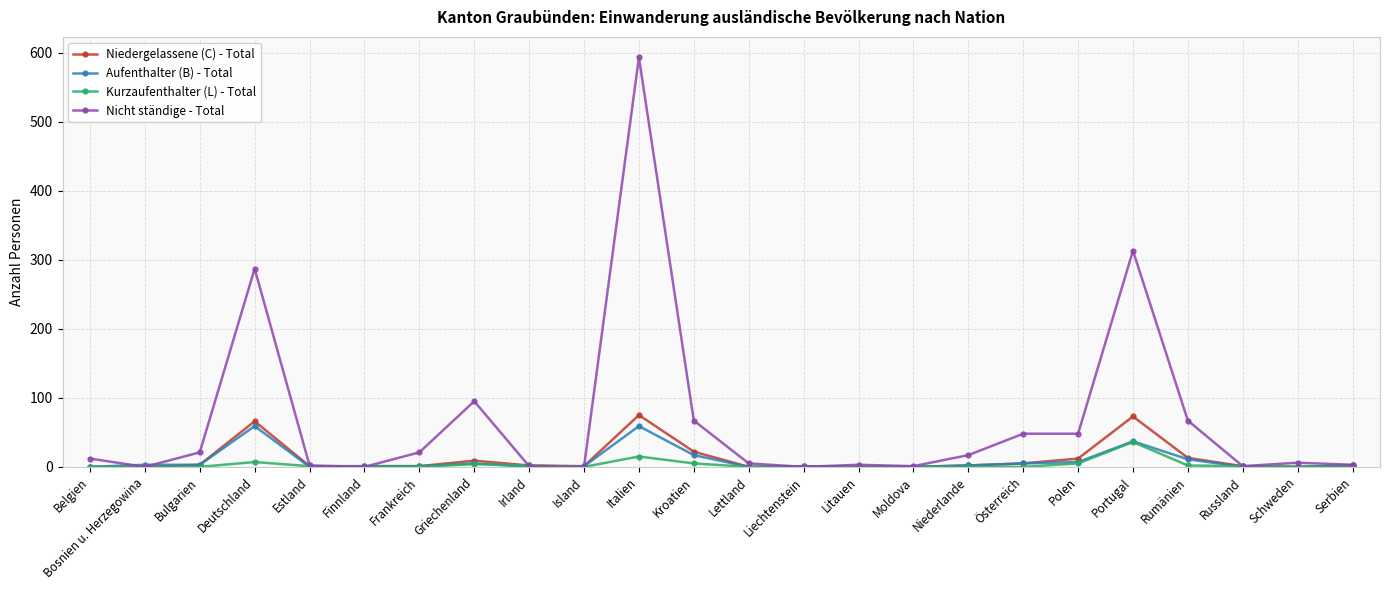

What is the label of the 21st point from the left?

Rumänien